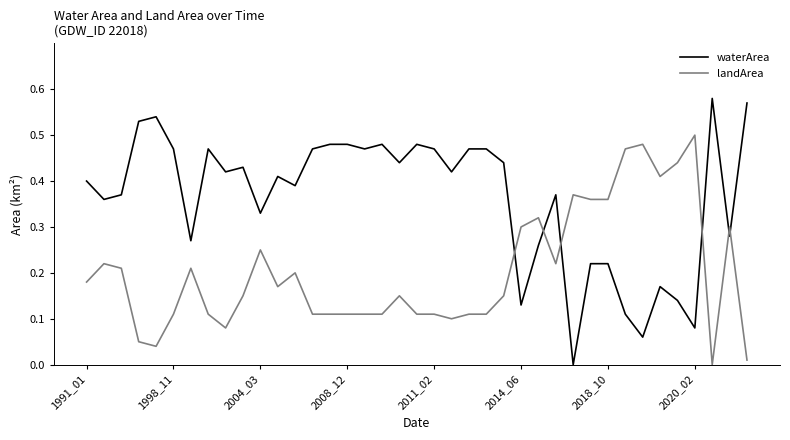

Rank the series by their maximum value, from lowest to highest.

landArea, waterArea